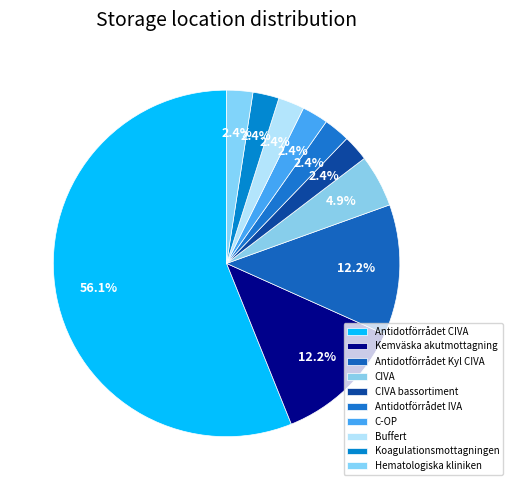

Count the number of slices in the pie.

10